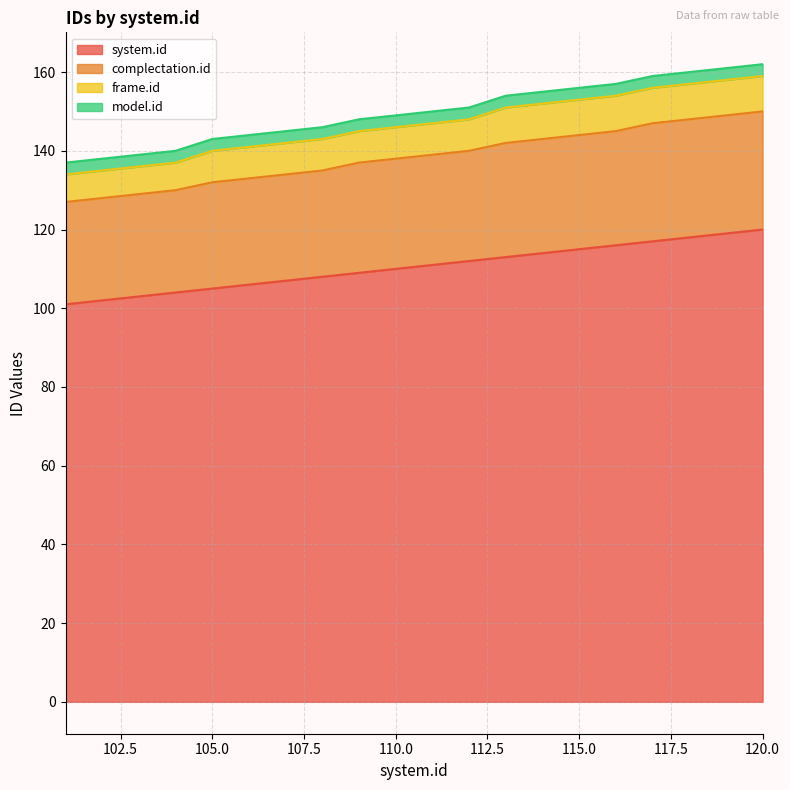

Where does the system.id series first go above 111?

112